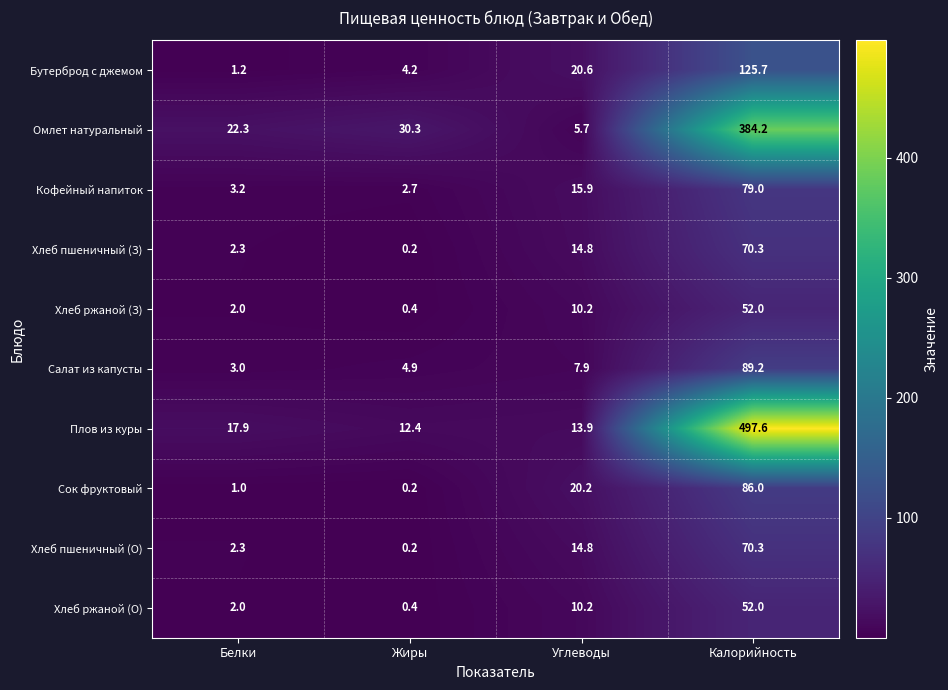

The value of Кофейный напиток at Калорийность is 128.3. True or false?

False